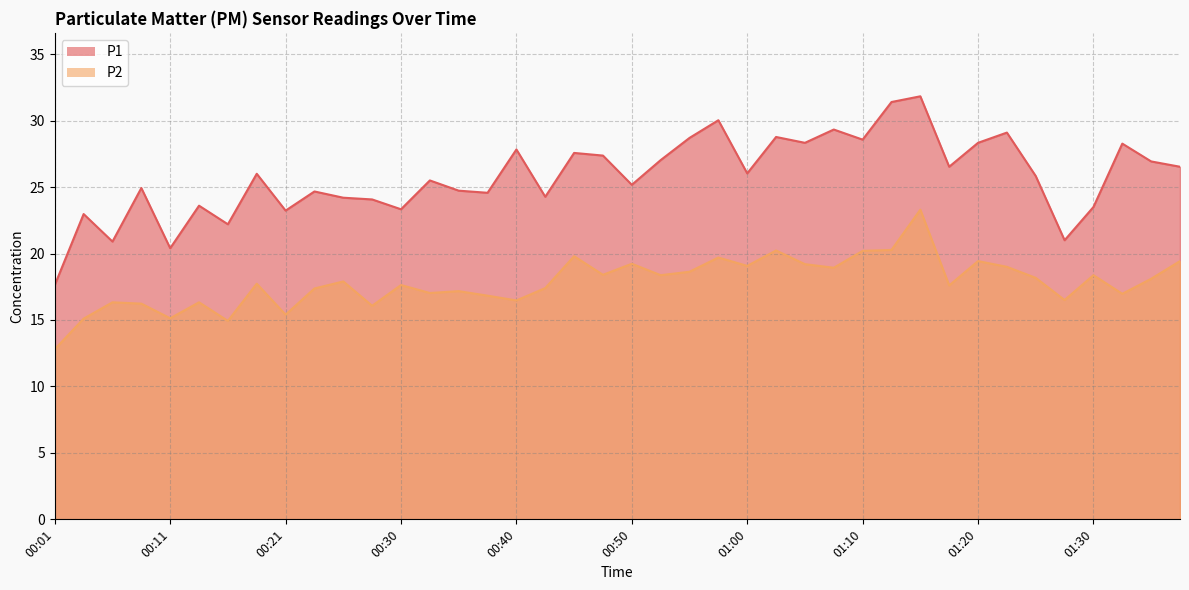

True or false: P1 has a value of 15.8 at 00:57.

False